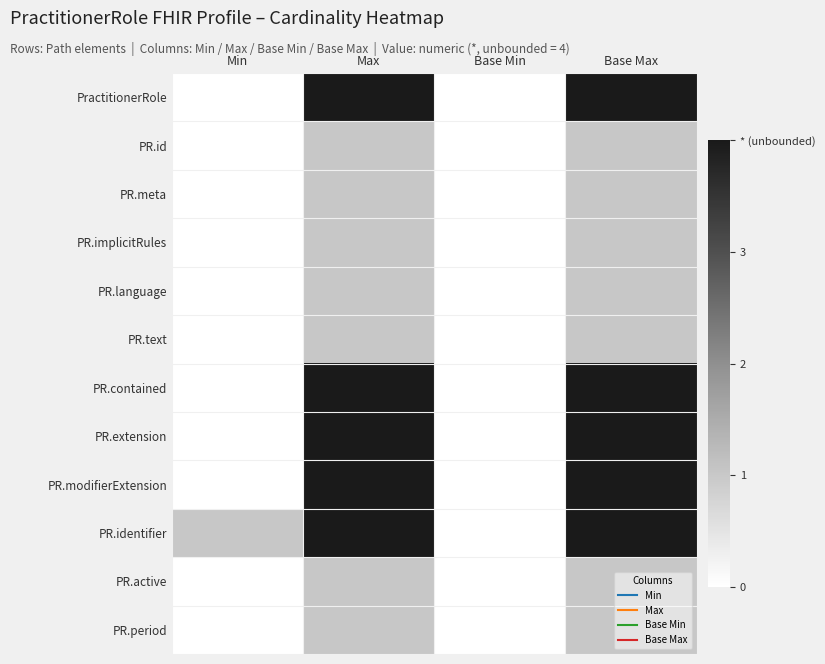

At which category does the chart reach its peak across all series?

Max